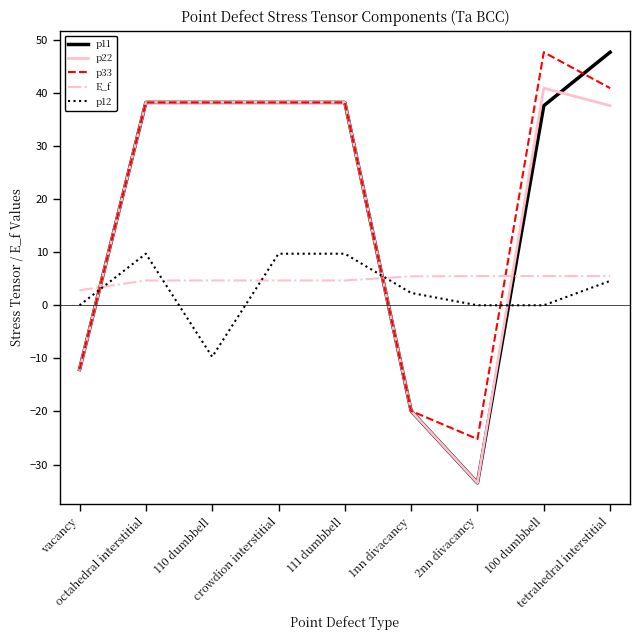

What is the minimum value for p22?

-33.5